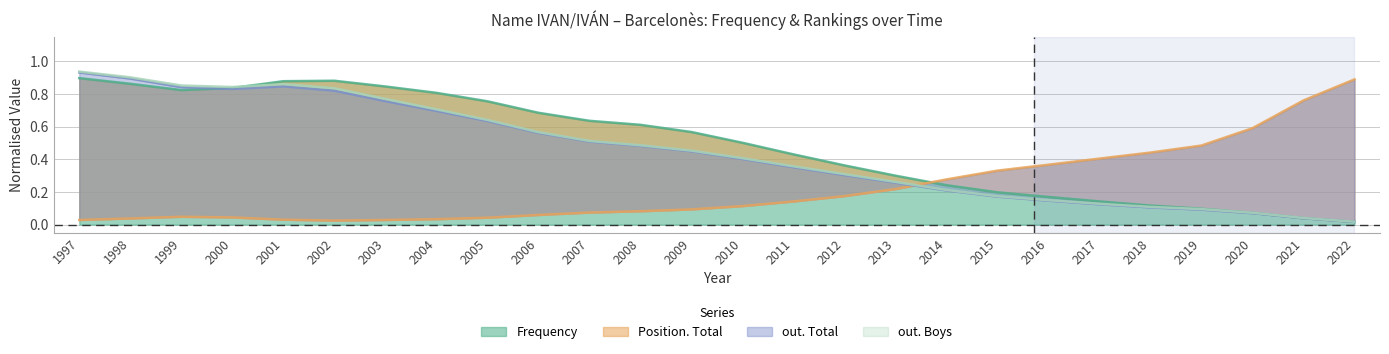

What is the average value of the Frequency series?

0.5